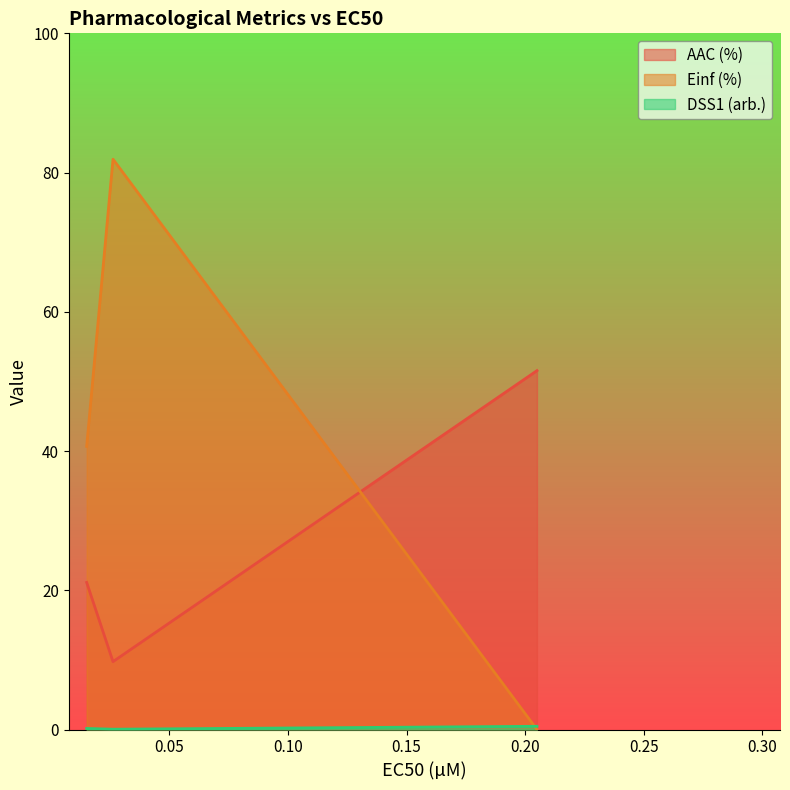

What is the sum of all AAC (%) values?

82.4